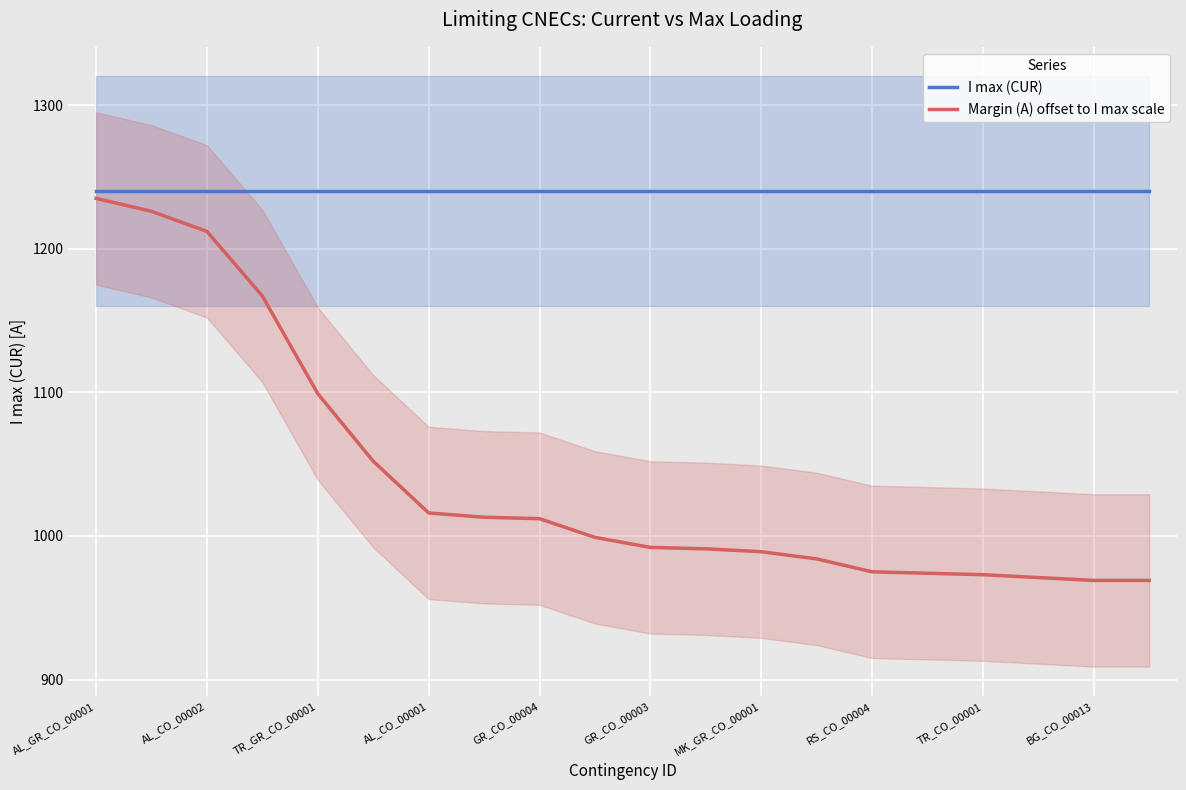

What is the maximum value for Margin (A) offset to I max scale?

1235